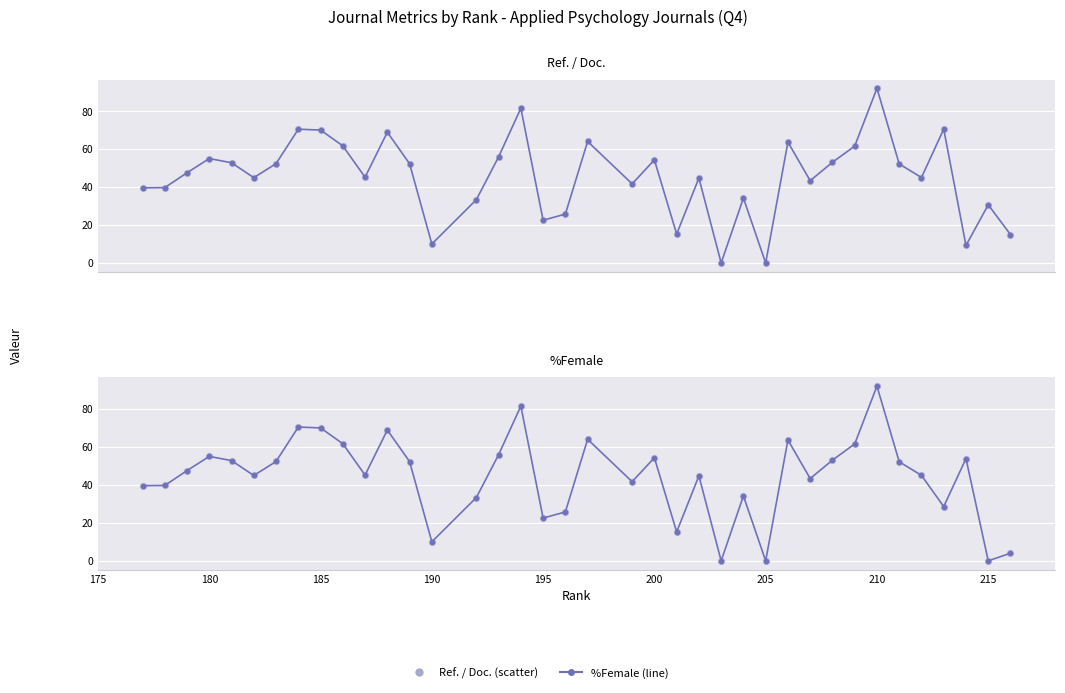

Which series contains the lowest Y value?

Ref. / Doc.